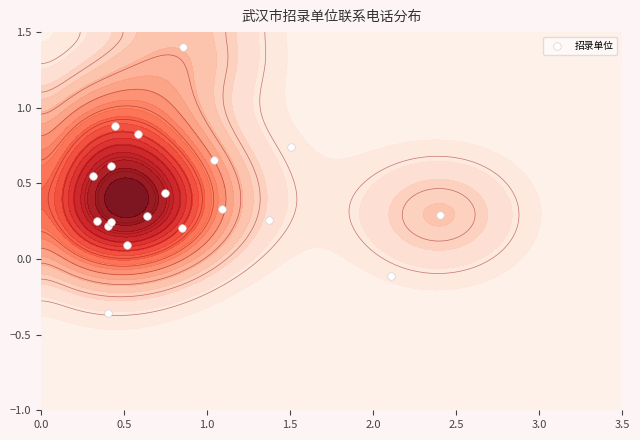

How many data points are above 0?

17